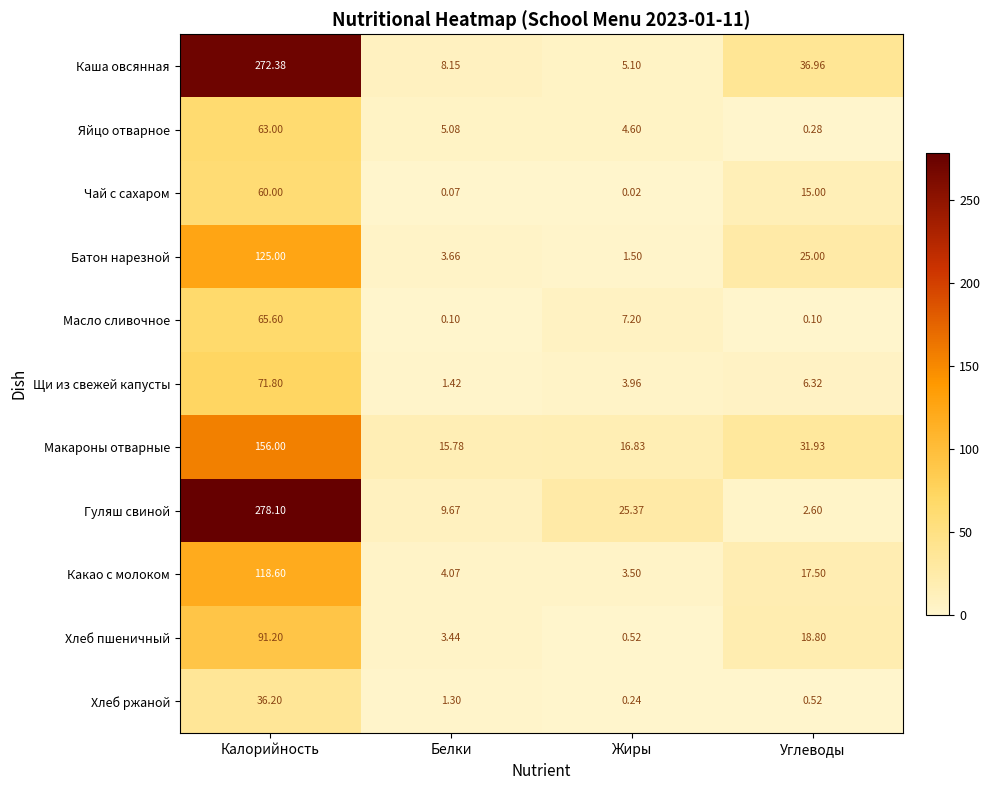

What is the spread (max minus min) of values at Калорийность?

241.9